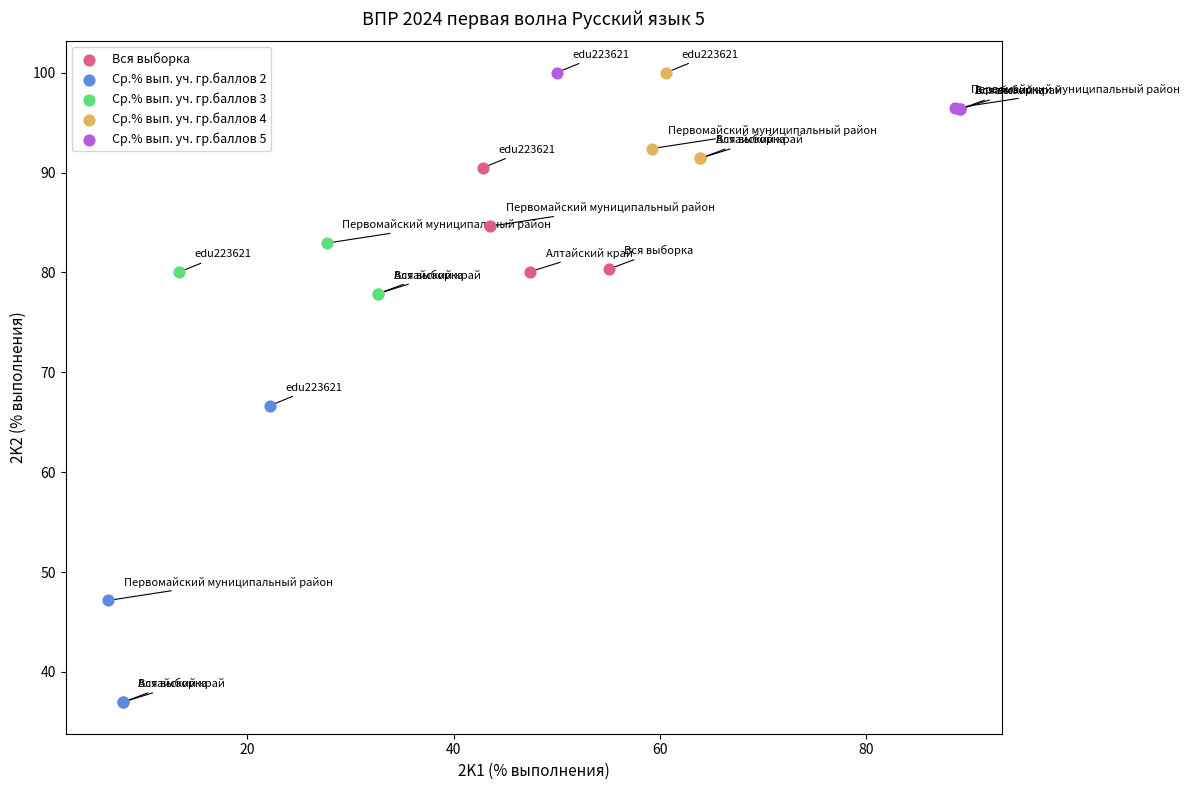

Which series has the widest spread of Y values?

Ср.% вып. уч. гр.баллов 2